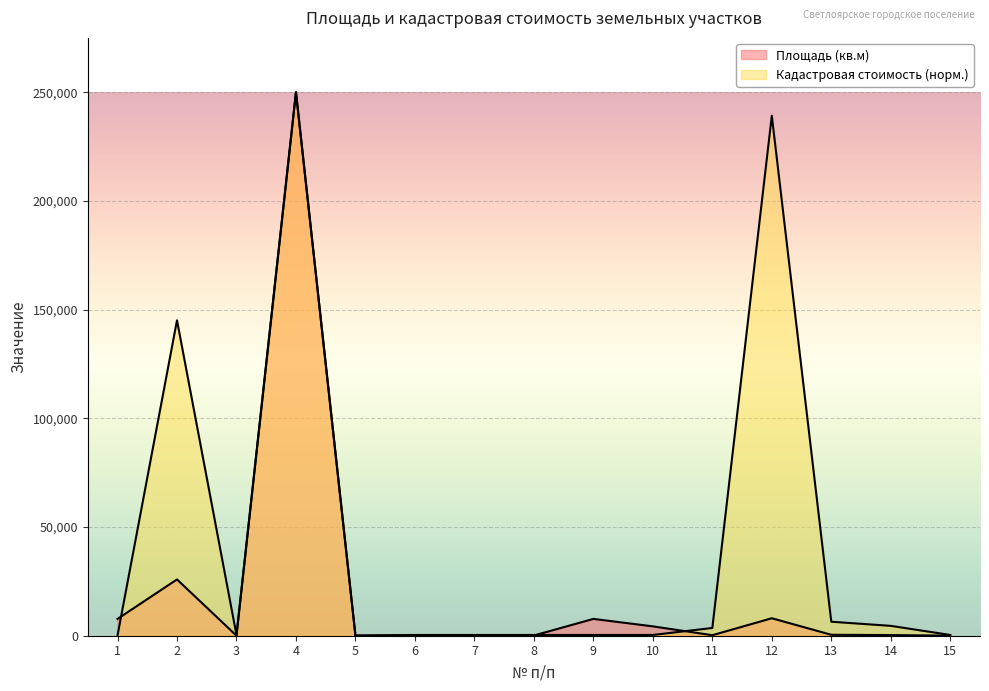

The value of Кадастровая стоимость (руб.) at 9 is 347.2. True or false?

True